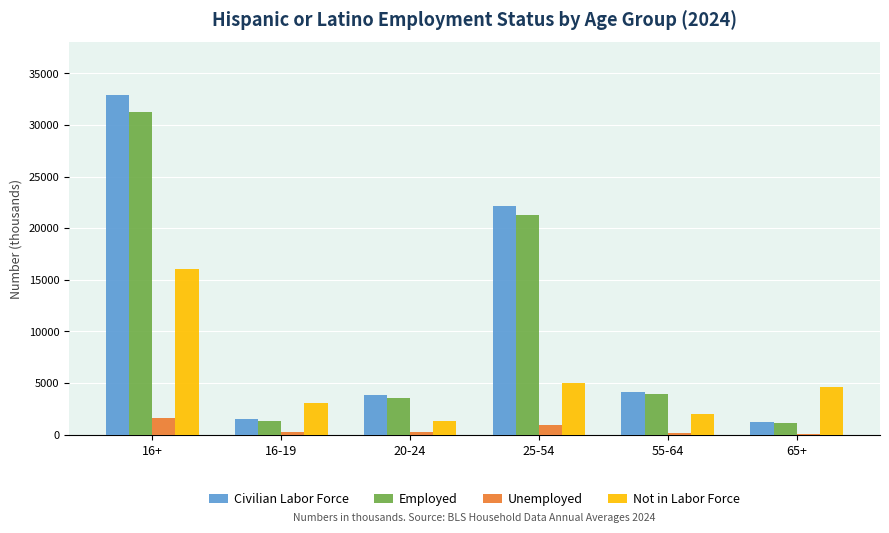

At which category is the sum across all series the highest?

16+